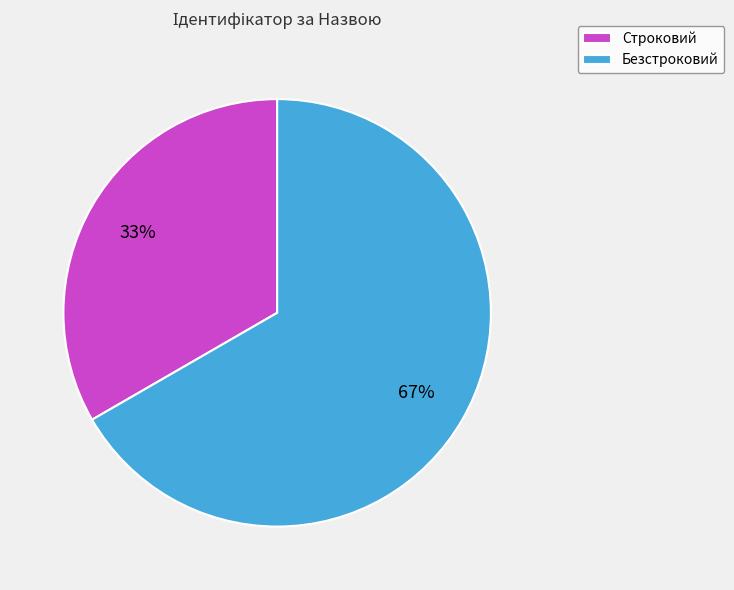

What is the ratio of the value at Безстроковий to the value at Строковий?

2.0